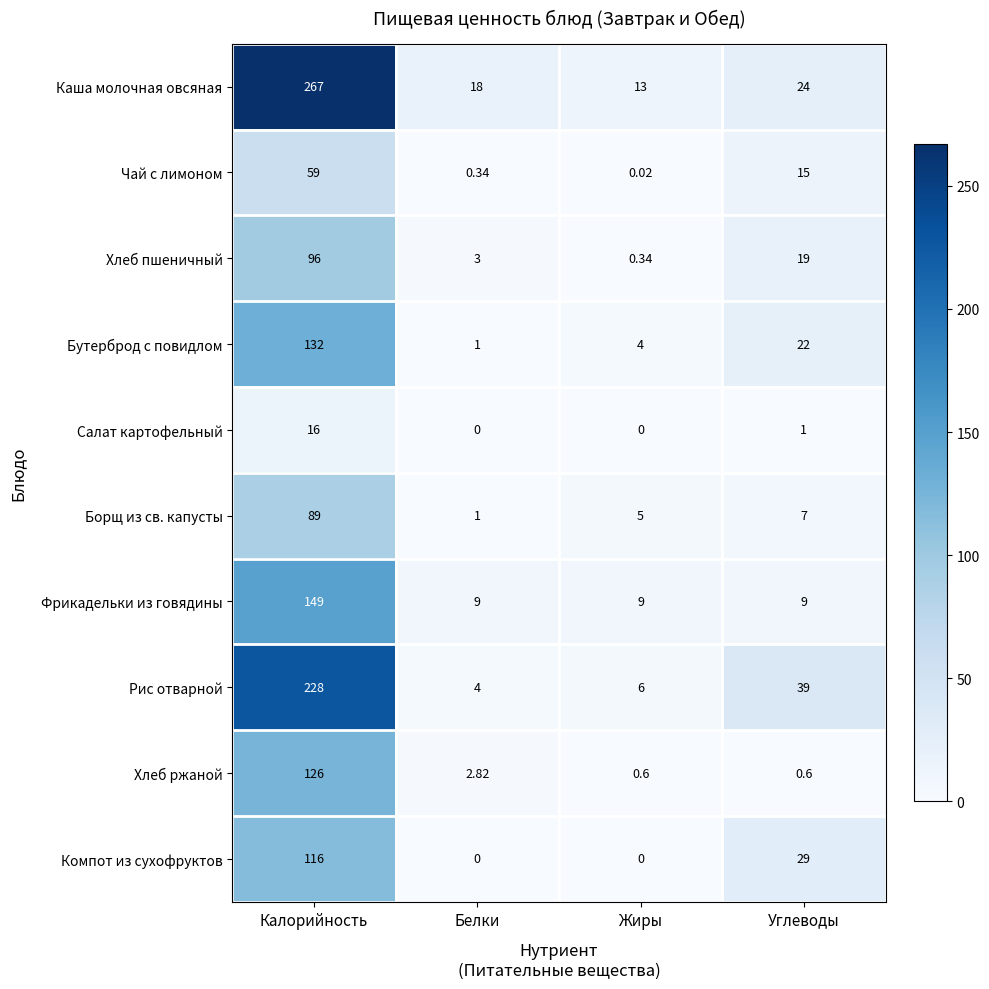

Which series has the largest range (max minus min)?

Каша молочная овсяная